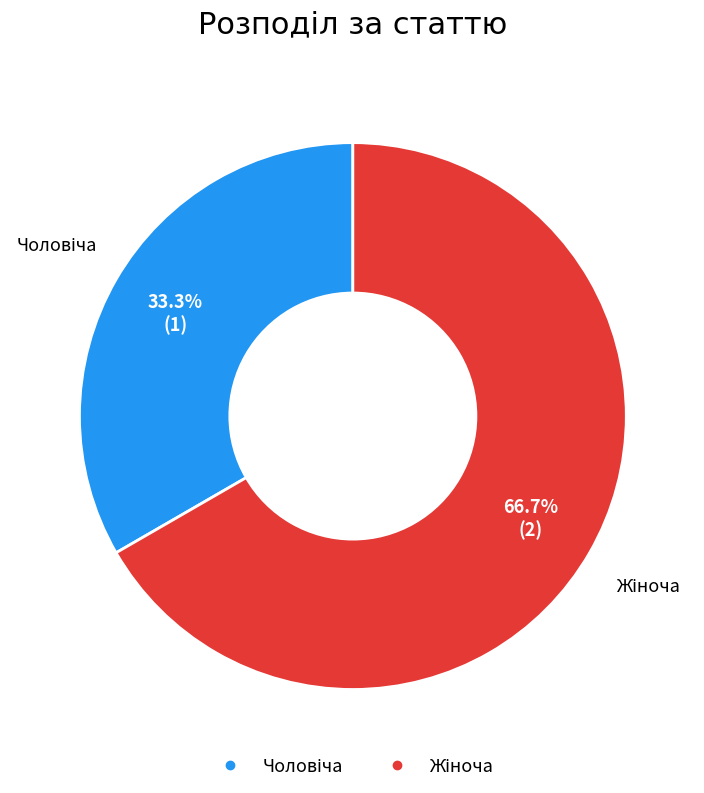

Is there a majority slice in this chart?

Yes